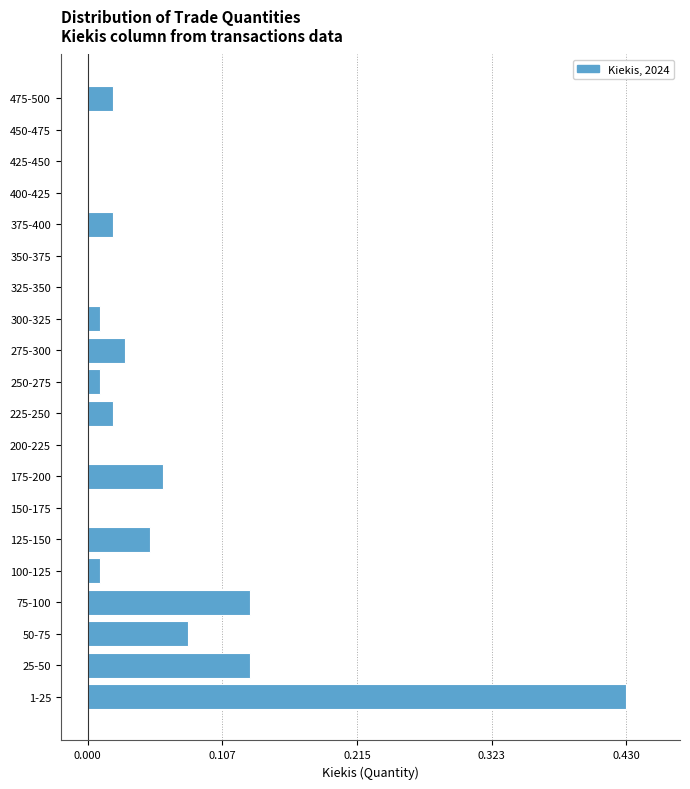

The value at 450-475 is 0.0. True or false?

True